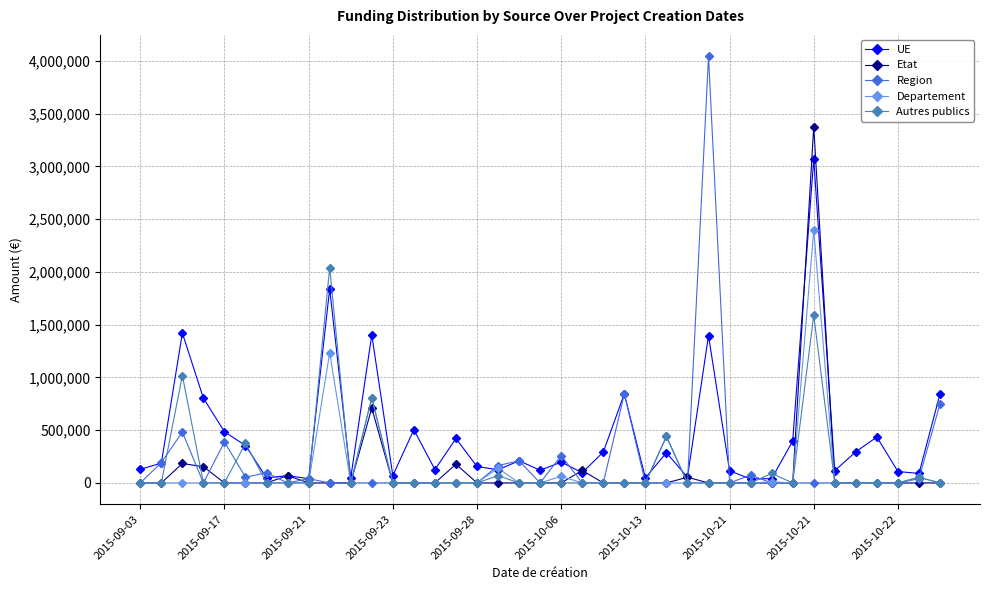

Which series has the largest range (max minus min)?

Region